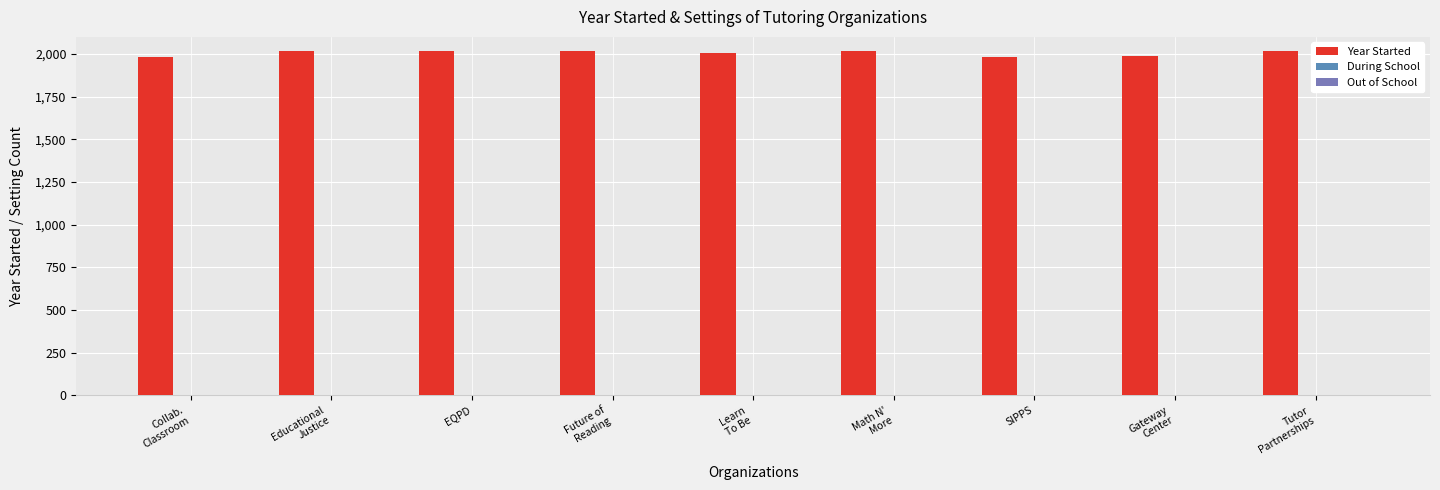

What position from the right is Tutor
Partnerships?

1